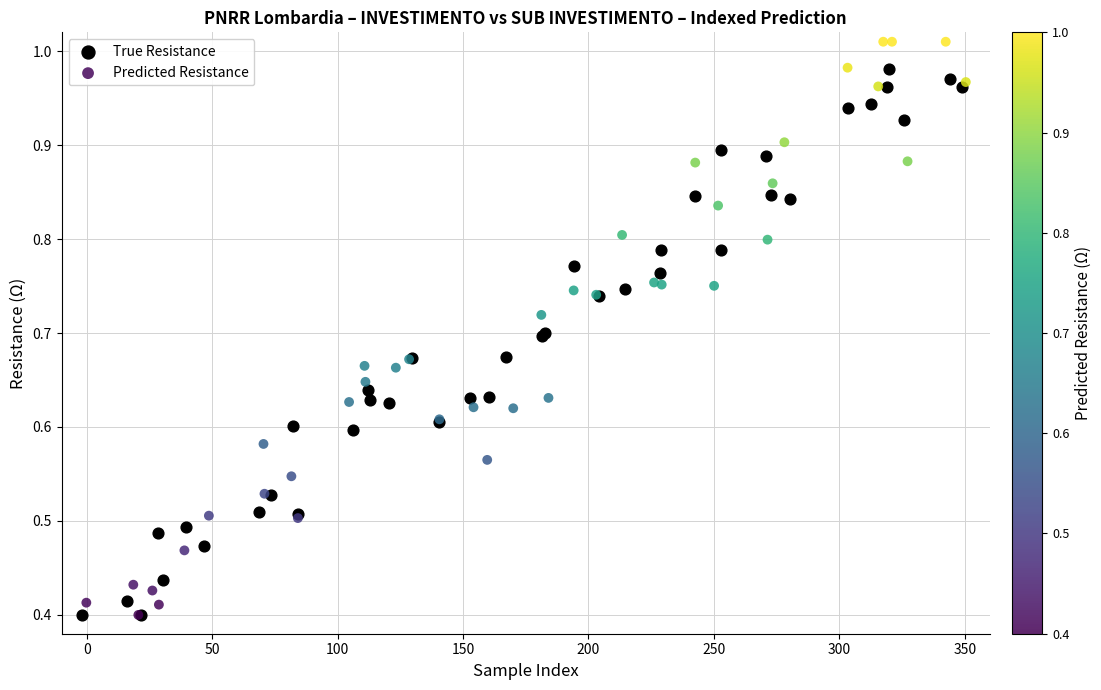

Which series contains the highest Y value?

Predicted Resistance